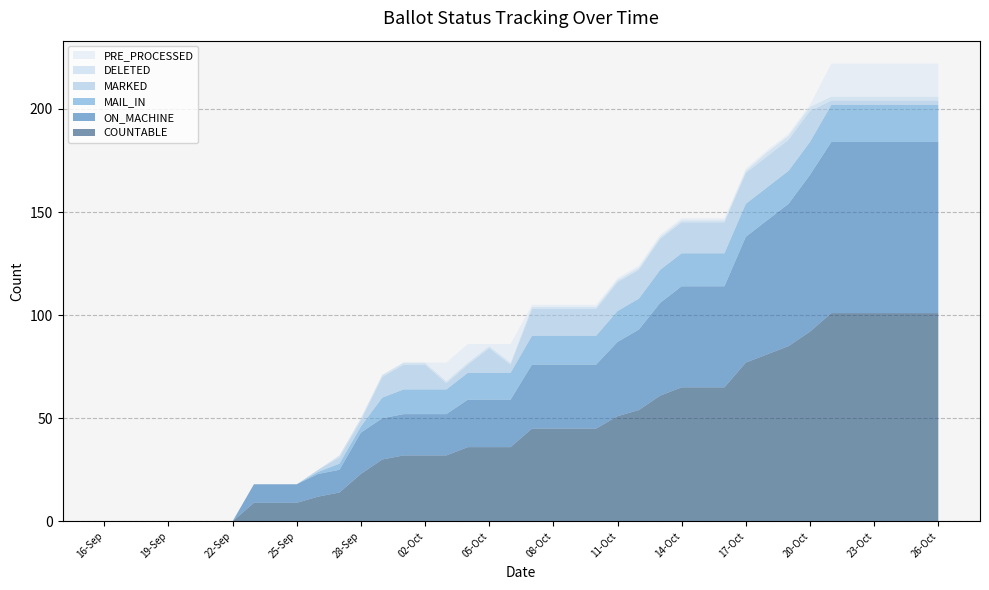

Reading left to right, transcribe all the data shown in this chart.

COUNTABLE: 16-Sep=0	17-Sep=0	18-Sep=0	19-Sep=0	20-Sep=0	21-Sep=0	22-Sep=0	23-Sep=9	24-Sep=9	25-Sep=9	26-Sep=12	27-Sep=14	28-Sep=23	29-Sep=30	30-Sep=32	02-Oct=32	03-Oct=32	04-Oct=36	05-Oct=36	06-Oct=36	07-Oct=45	08-Oct=45	09-Oct=45	10-Oct=45	11-Oct=51	12-Oct=54	13-Oct=61	14-Oct=65	15-Oct=65	16-Oct=65	17-Oct=77	18-Oct=81	19-Oct=85	20-Oct=92	21-Oct=101	22-Oct=101	23-Oct=101	24-Oct=101	25-Oct=101	26-Oct=101
ON_MACHINE: 16-Sep=0	17-Sep=0	18-Sep=0	19-Sep=0	20-Sep=0	21-Sep=0	22-Sep=0	23-Sep=9	24-Sep=9	25-Sep=9	26-Sep=11	27-Sep=11	28-Sep=20	29-Sep=20	30-Sep=20	02-Oct=20	03-Oct=20	04-Oct=23	05-Oct=23	06-Oct=23	07-Oct=31	08-Oct=31	09-Oct=31	10-Oct=31	11-Oct=36	12-Oct=39	13-Oct=45	14-Oct=49	15-Oct=49	16-Oct=49	17-Oct=61	18-Oct=65	19-Oct=69	20-Oct=76	21-Oct=83	22-Oct=83	23-Oct=83	24-Oct=83	25-Oct=83	26-Oct=83
MAIL_IN: 16-Sep=0	17-Sep=0	18-Sep=0	19-Sep=0	20-Sep=0	21-Sep=0	22-Sep=0	23-Sep=0	24-Sep=0	25-Sep=0	26-Sep=1	27-Sep=3	28-Sep=3	29-Sep=10	30-Sep=12	02-Oct=12	03-Oct=12	04-Oct=13	05-Oct=13	06-Oct=13	07-Oct=14	08-Oct=14	09-Oct=14	10-Oct=14	11-Oct=15	12-Oct=15	13-Oct=16	14-Oct=16	15-Oct=16	16-Oct=16	17-Oct=16	18-Oct=16	19-Oct=16	20-Oct=16	21-Oct=18	22-Oct=18	23-Oct=18	24-Oct=18	25-Oct=18	26-Oct=18
MARKED: 16-Sep=0	17-Sep=0	18-Sep=0	19-Sep=0	20-Sep=0	21-Sep=0	22-Sep=0	23-Sep=0	24-Sep=0	25-Sep=0	26-Sep=1	27-Sep=3	28-Sep=3	29-Sep=10	30-Sep=12	02-Oct=12	03-Oct=3	04-Oct=4	05-Oct=12	06-Oct=4	07-Oct=13	08-Oct=13	09-Oct=13	10-Oct=13	11-Oct=14	12-Oct=14	13-Oct=15	14-Oct=15	15-Oct=15	16-Oct=15	17-Oct=15	18-Oct=15	19-Oct=15	20-Oct=15	21-Oct=2	22-Oct=2	23-Oct=2	24-Oct=2	25-Oct=2	26-Oct=2
DELETED: 16-Sep=0	17-Sep=0	18-Sep=0	19-Sep=0	20-Sep=0	21-Sep=0	22-Sep=0	23-Sep=0	24-Sep=0	25-Sep=0	26-Sep=0	27-Sep=1	28-Sep=1	29-Sep=1	30-Sep=1	02-Oct=1	03-Oct=1	04-Oct=1	05-Oct=1	06-Oct=1	07-Oct=1	08-Oct=1	09-Oct=1	10-Oct=1	11-Oct=1	12-Oct=1	13-Oct=1	14-Oct=1	15-Oct=1	16-Oct=1	17-Oct=1	18-Oct=2	19-Oct=2	20-Oct=2	21-Oct=2	22-Oct=2	23-Oct=2	24-Oct=2	25-Oct=2	26-Oct=2
PRE_PROCESSED: 16-Sep=0	17-Sep=0	18-Sep=0	19-Sep=0	20-Sep=0	21-Sep=0	22-Sep=0	23-Sep=0	24-Sep=0	25-Sep=0	26-Sep=0	27-Sep=0	28-Sep=0	29-Sep=0	30-Sep=0	02-Oct=0	03-Oct=9	04-Oct=9	05-Oct=1	06-Oct=9	07-Oct=1	08-Oct=1	09-Oct=1	10-Oct=1	11-Oct=1	12-Oct=1	13-Oct=1	14-Oct=1	15-Oct=1	16-Oct=1	17-Oct=1	18-Oct=1	19-Oct=1	20-Oct=1	21-Oct=16	22-Oct=16	23-Oct=16	24-Oct=16	25-Oct=16	26-Oct=16